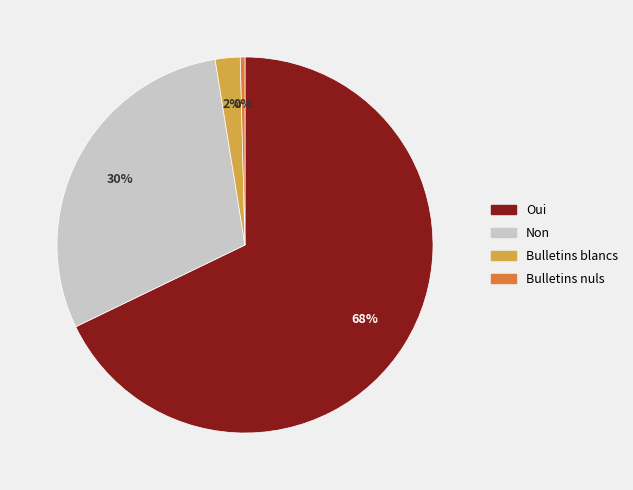

The Bulletins nuls slice represents 12% of the pie. True or false?

False